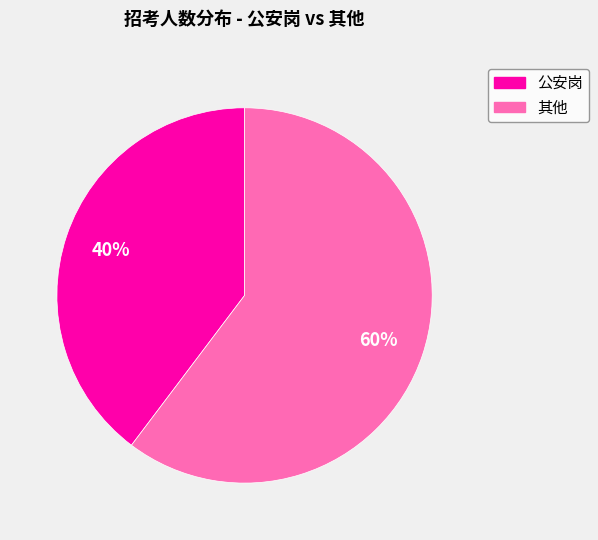

Which has a higher value, 其他 or 公安岗?

其他